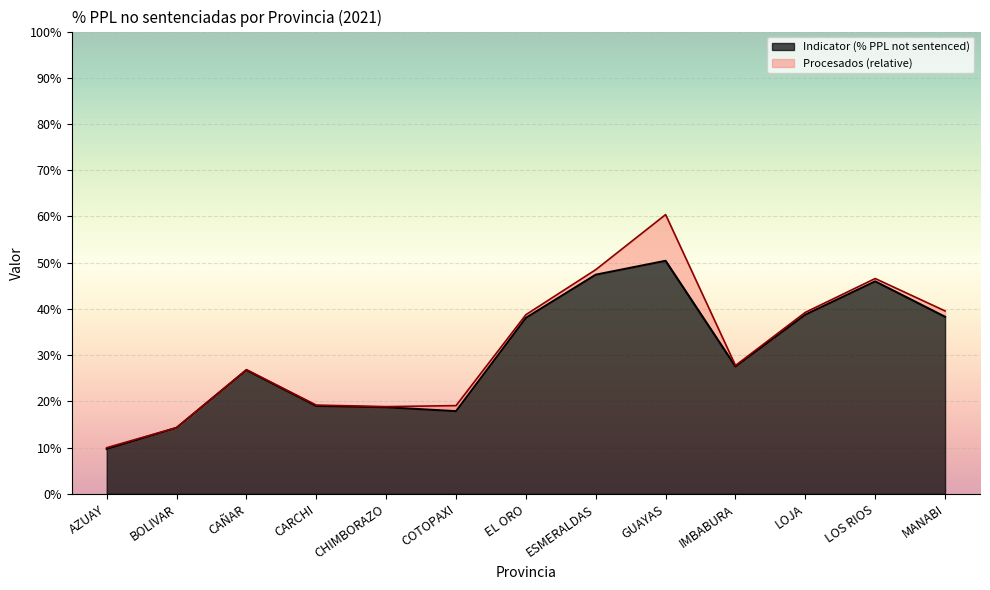

What is the label of the 9th point from the left?

GUAYAS